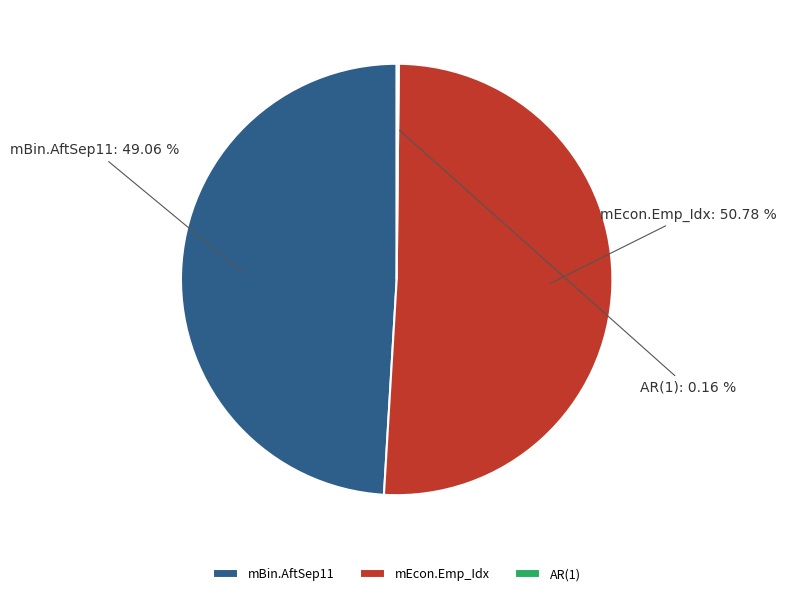

Is mEcon.Emp_Idx the majority of the pie?

Yes